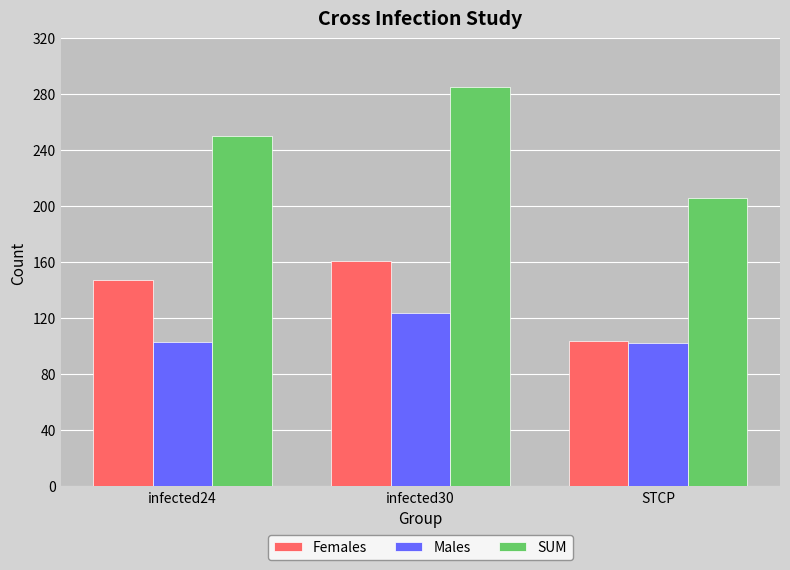

What is the lowest value of the Males series?

102